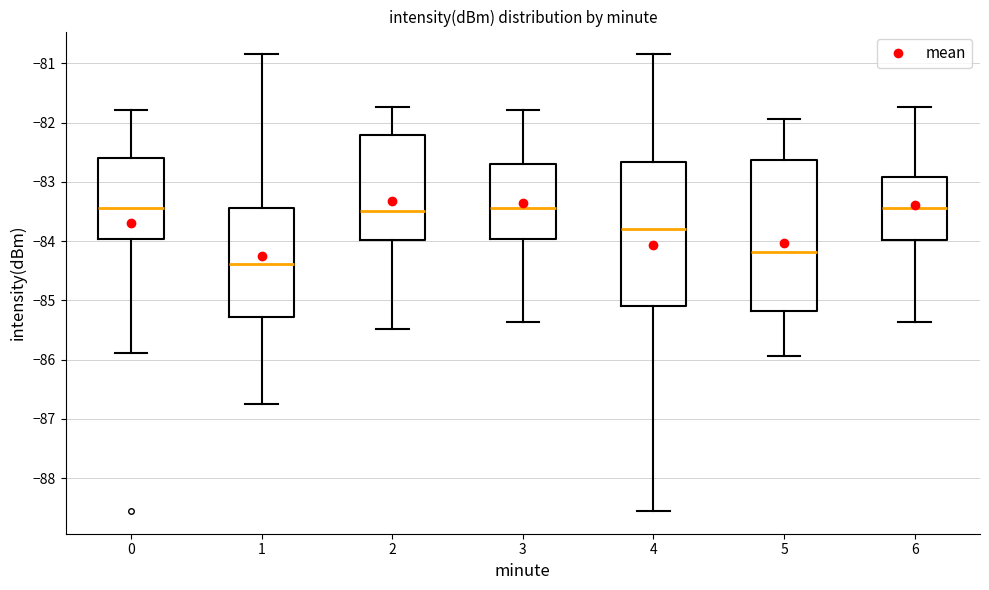

Reading left to right, transcribe this box plot: for each box, give where its median line is, the range the box spans, and where its two whiskers end, as read against the y-axis. The values are not printed on the chart, so give them approximately, as read against the axis.

0: median -83.4, box -84.0 to -82.6, whiskers -85.9 to -81.8
1: median -84.4, box -85.3 to -83.4, whiskers -86.7 to -80.8
2: median -83.5, box -84.0 to -82.2, whiskers -85.5 to -81.7
3: median -83.4, box -84.0 to -82.7, whiskers -85.4 to -81.8
4: median -83.8, box -85.1 to -82.7, whiskers -88.5 to -80.8
5: median -84.2, box -85.2 to -82.6, whiskers -85.9 to -81.9
6: median -83.4, box -84.0 to -82.9, whiskers -85.4 to -81.7